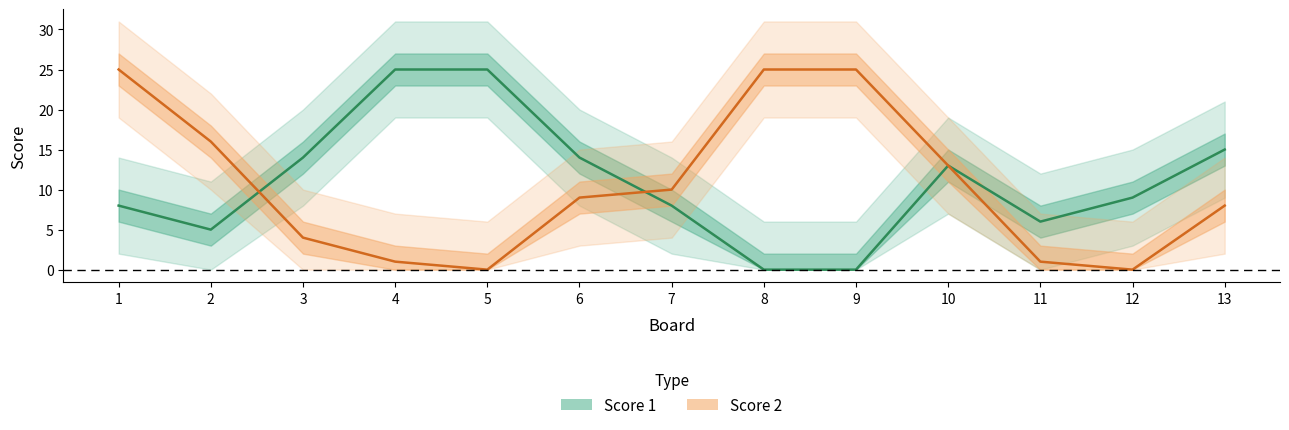

Count the number of categories in the chart.

13